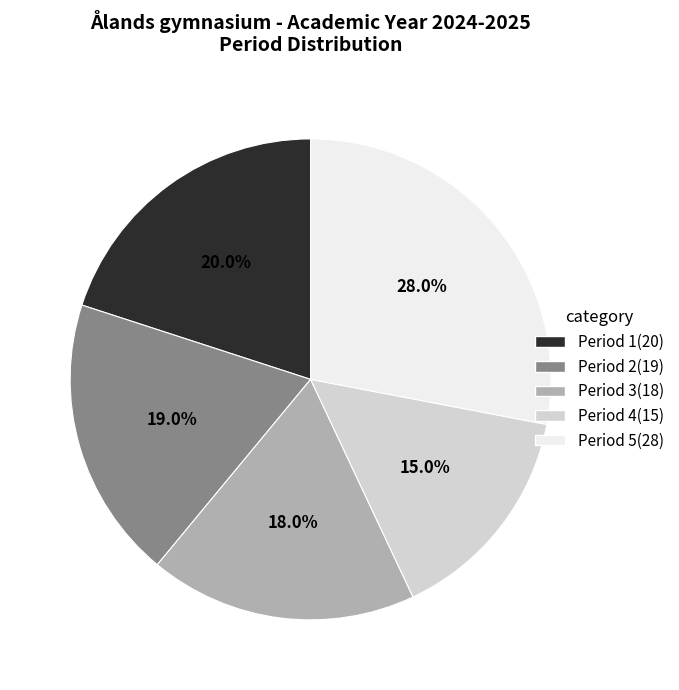

Count the number of slices in the pie.

5